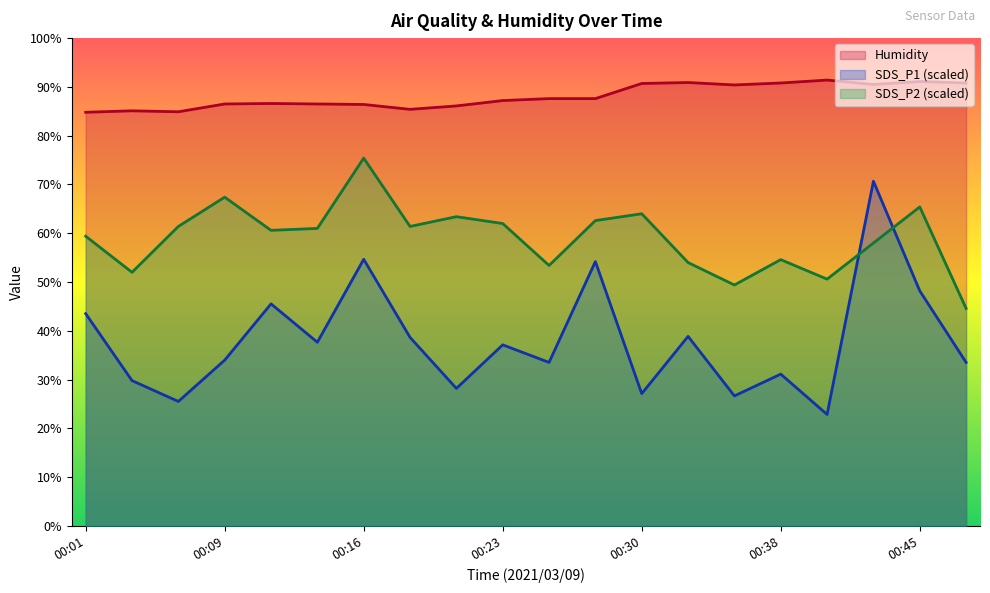

True or false: SDS_P2 has more than 2 interior local peaks.

True